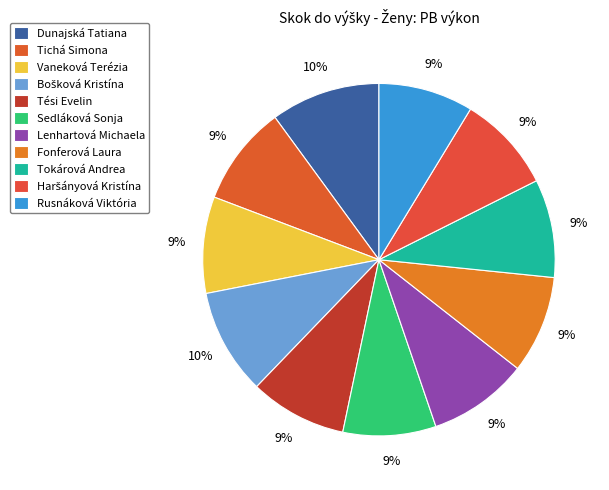

What percentage do Tokárová Andrea and Sedláková Sonja together represent?

17.5%